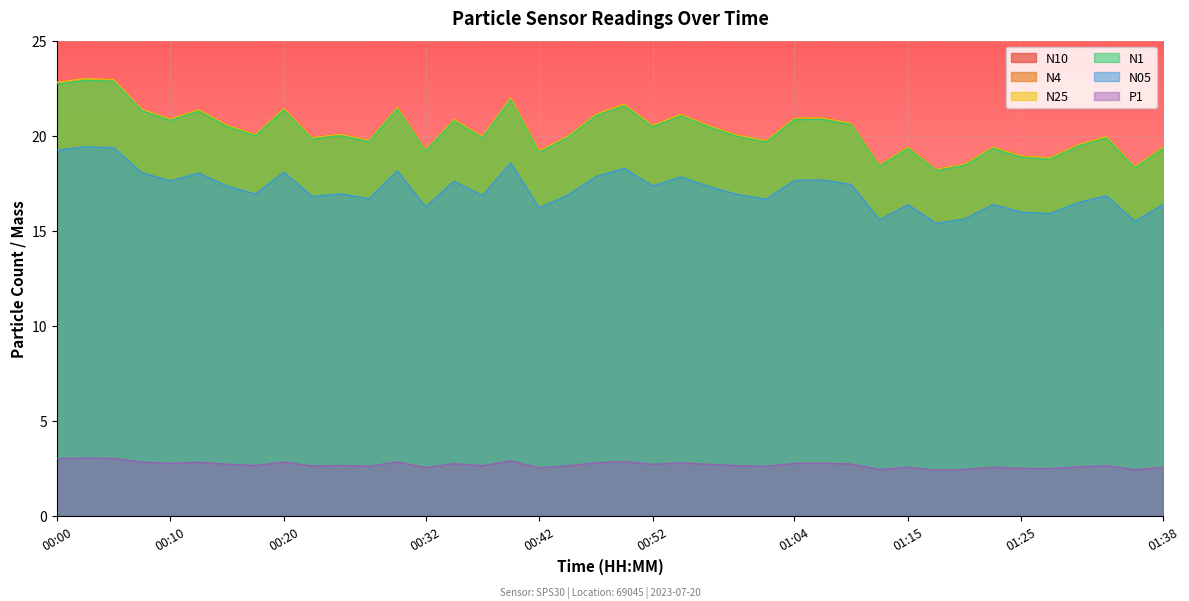

True or false: P1 and N05 intersect in this chart.

False